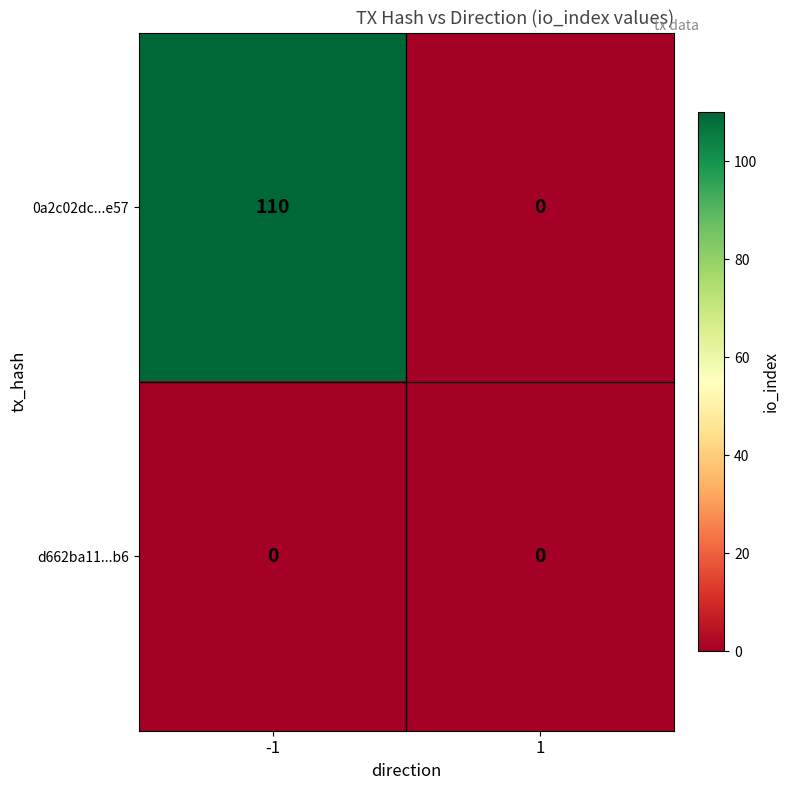

What is the total value across all series at -1?

110